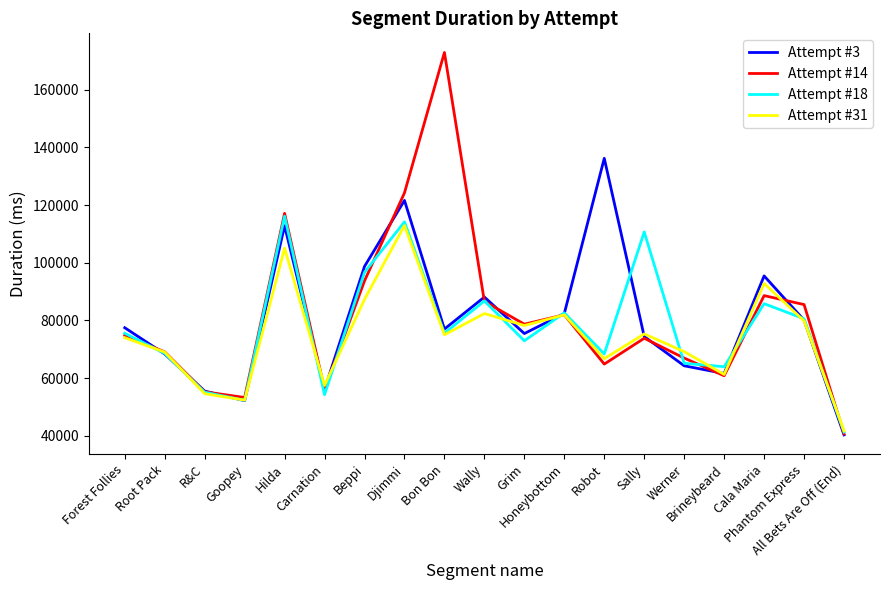

Which series changed the most between Djimmi and Honeybottom?

Attempt #14